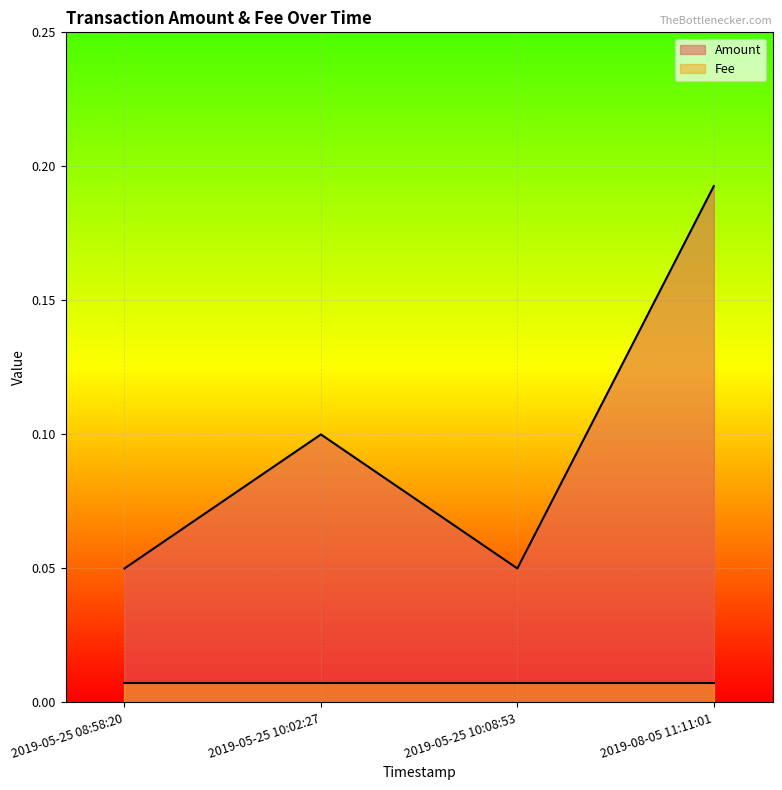

In Amount, how many points are higher than both neighbors (excluding endpoints)?

1